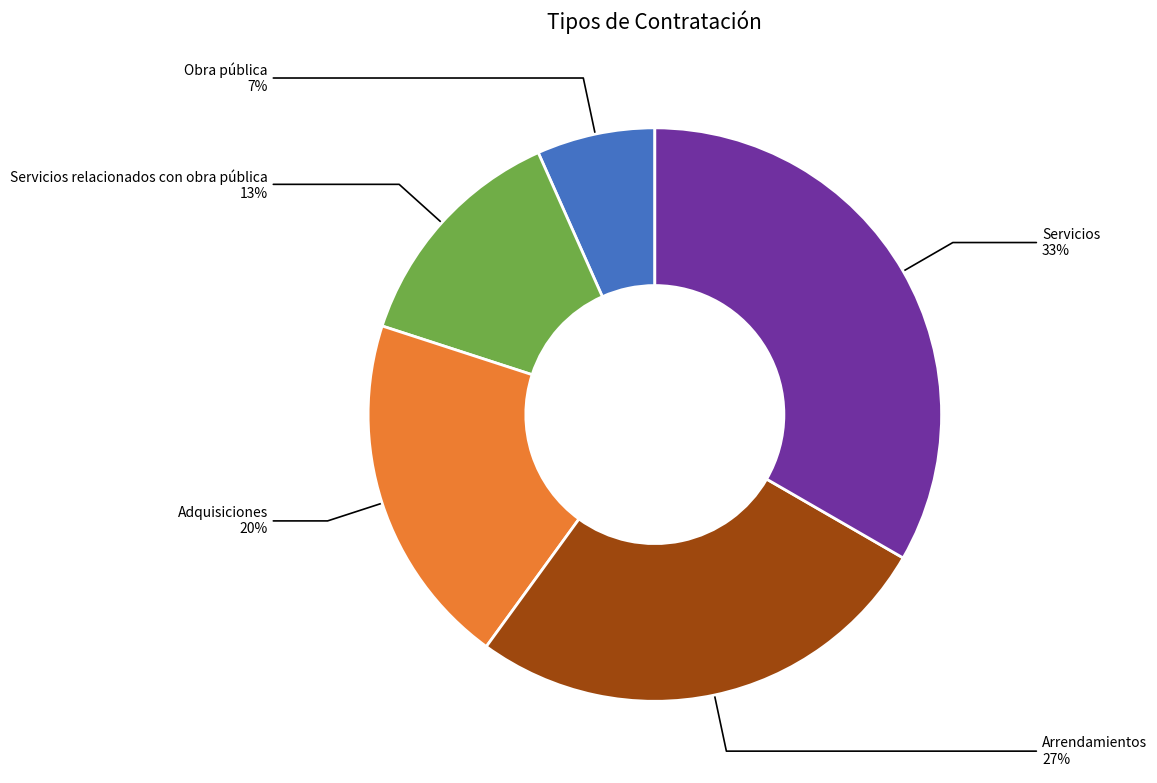

Combined, do Servicios and Arrendamientos account for over 50%?

Yes